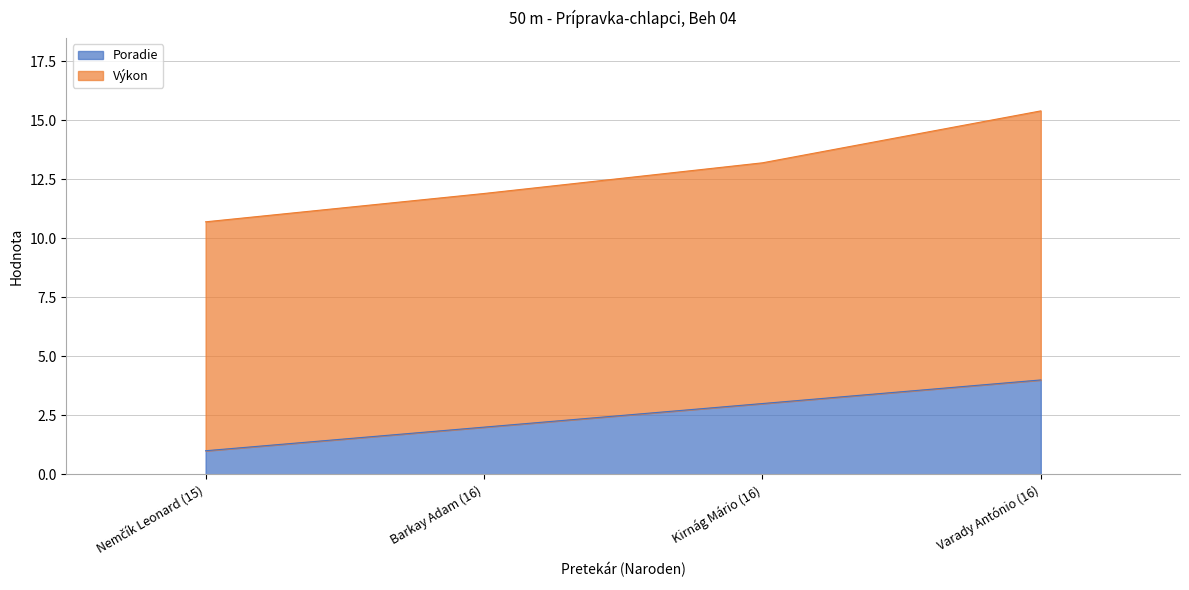

What is the difference between the second highest and second lowest values?

1